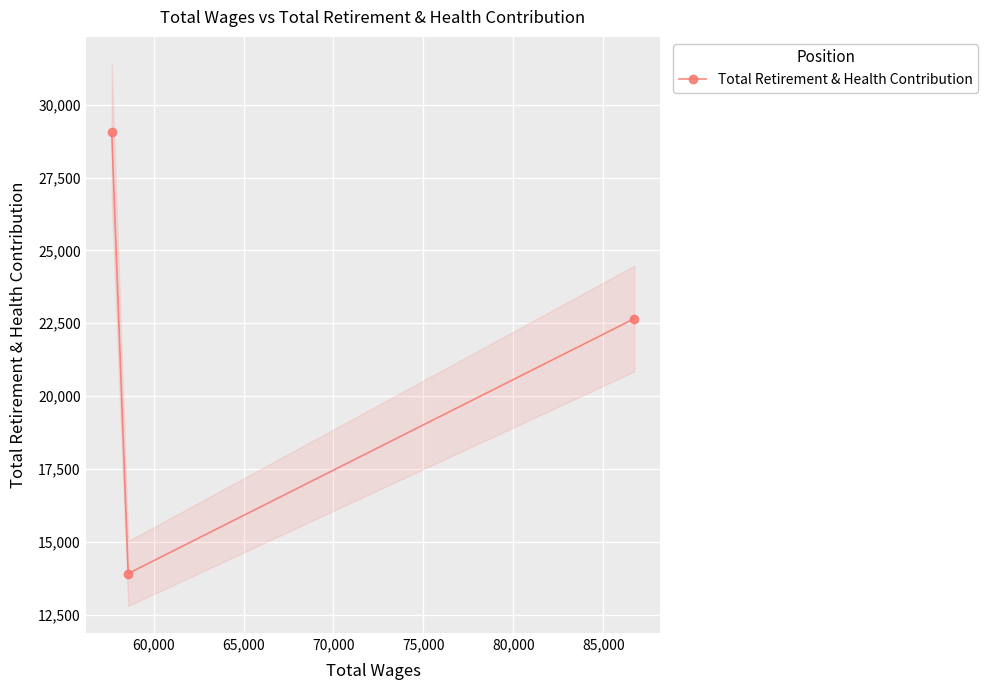

How many series are shown in this chart?

1